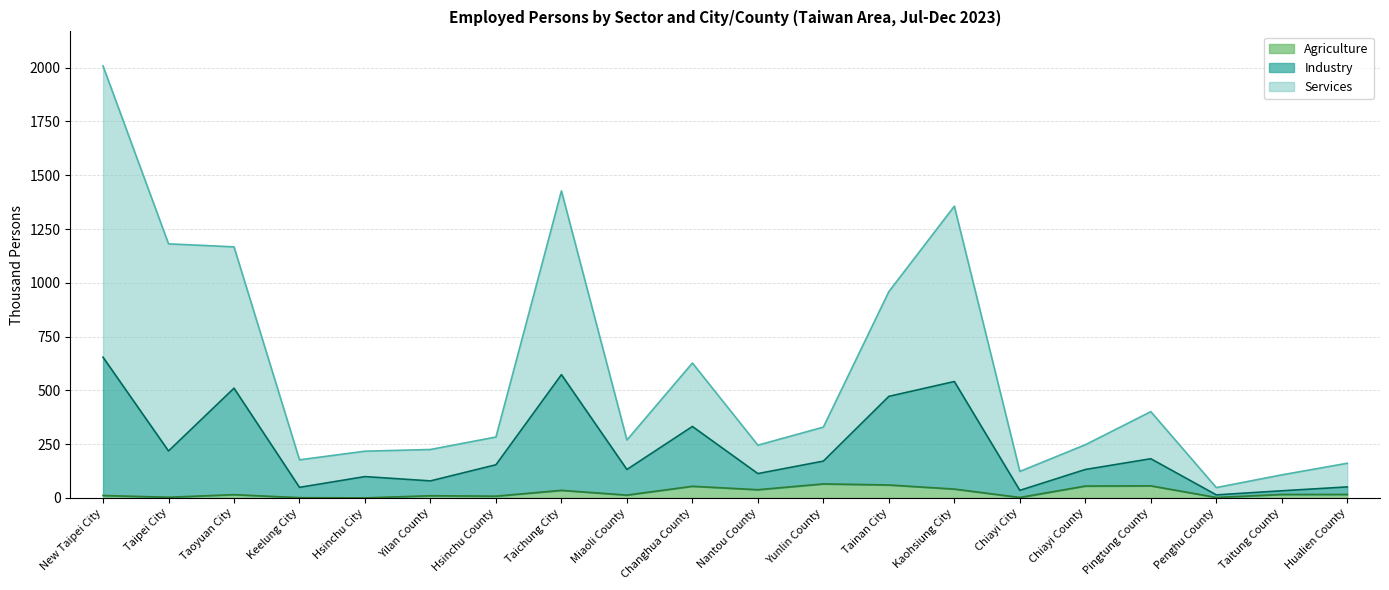

What is the difference between the Agriculture values at Keelung City and Nantou County?

37